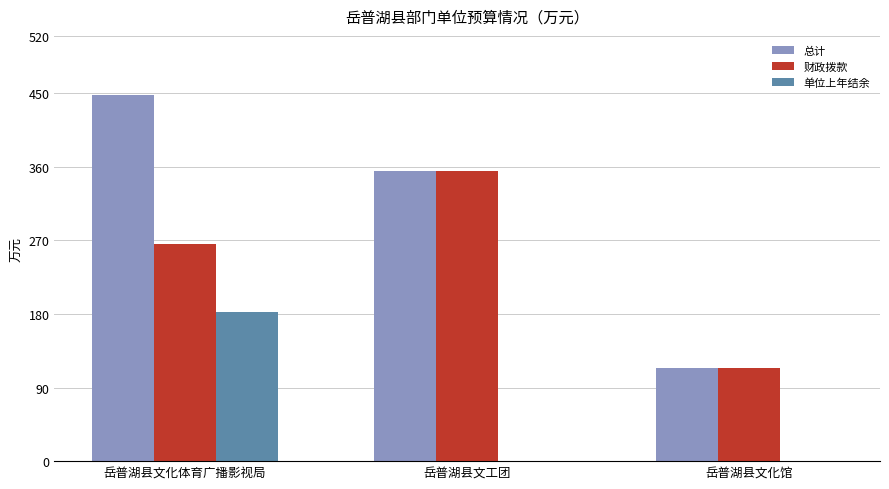

How many values in the 总计 series exceed 354?

2